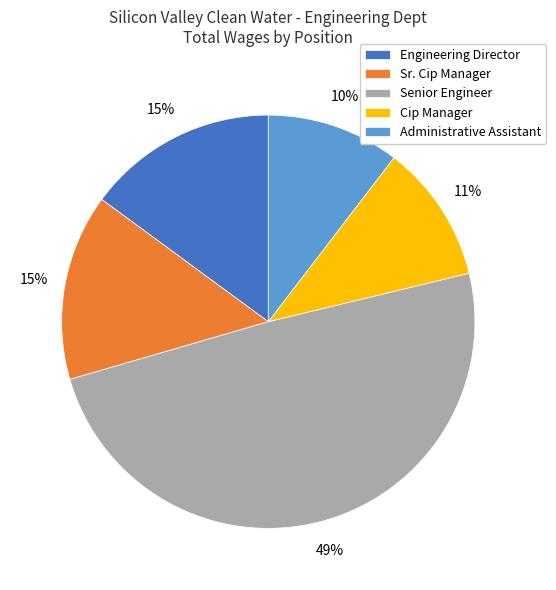

Which category has the biggest portion of the pie?

Senior Engineer